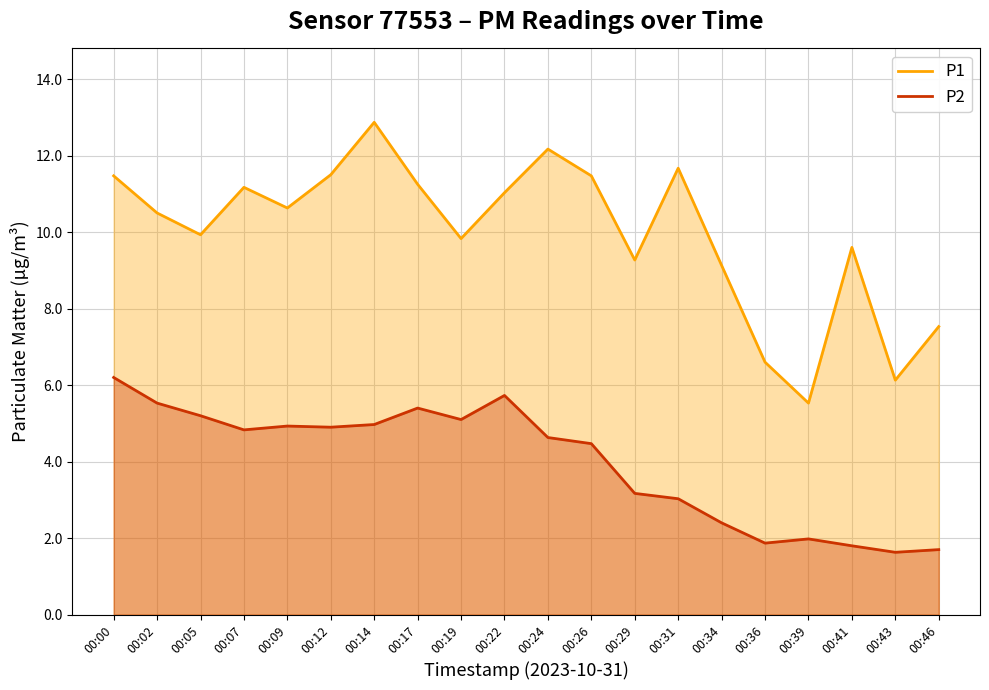

How many interior local peaks does the P2 series have?

4